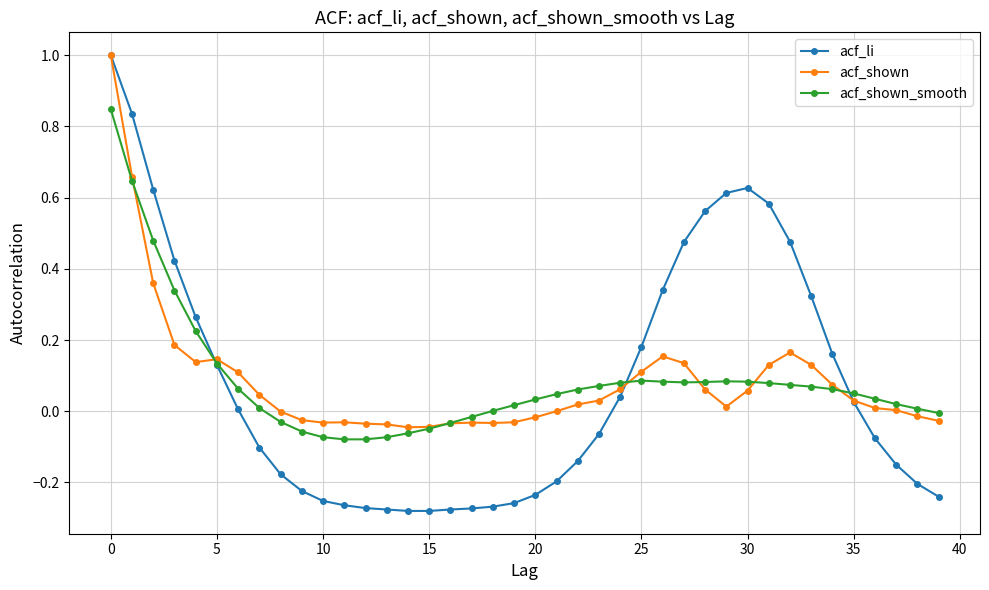

What is the greatest value displayed?

1.0